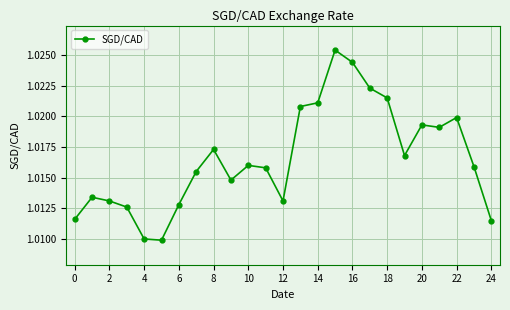

Is this an area chart (filled region under the line)?

No